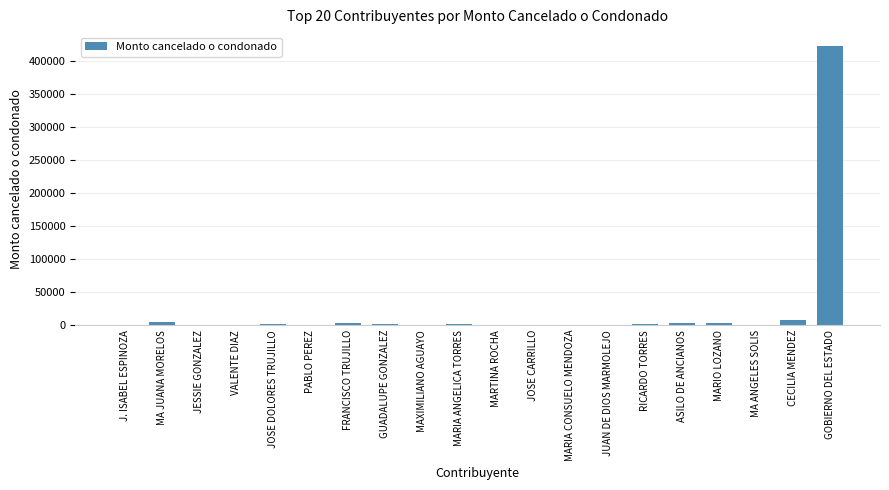

What is the sum of all values?

452823.0